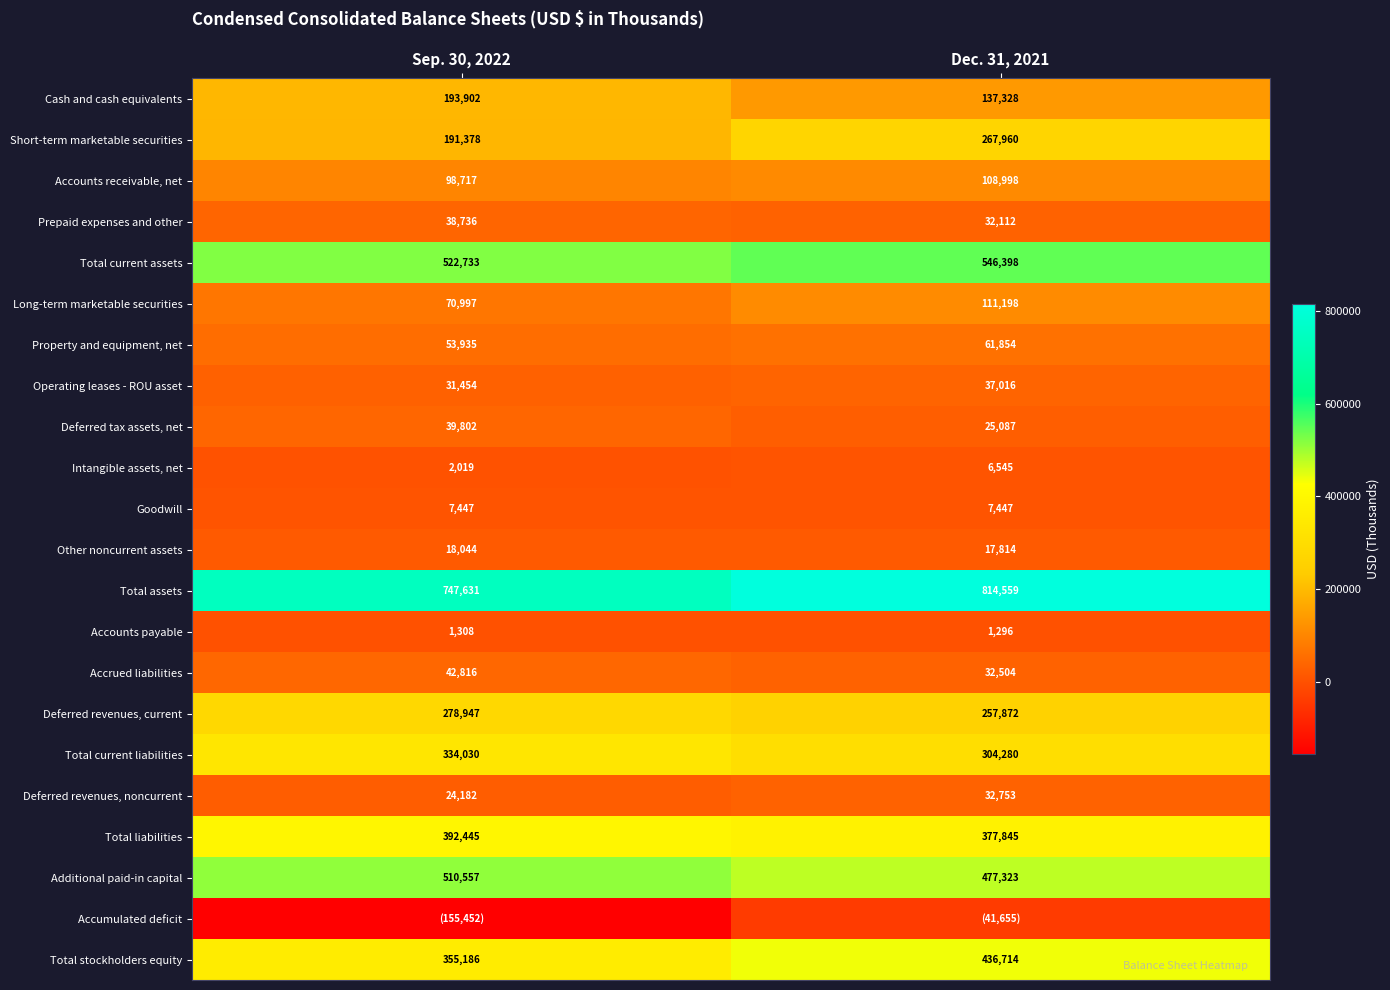

At which category is the sum across all series the highest?

Dec. 31, 2021